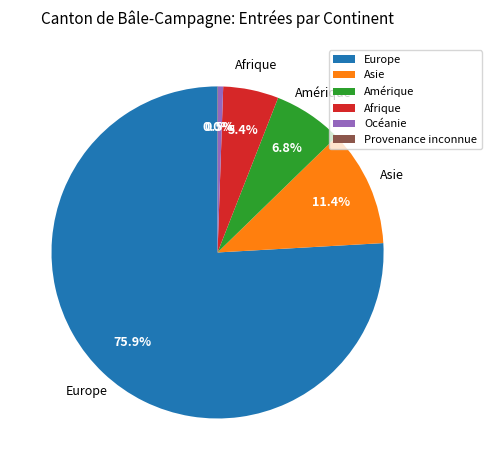

Which category has the biggest portion of the pie?

Europe